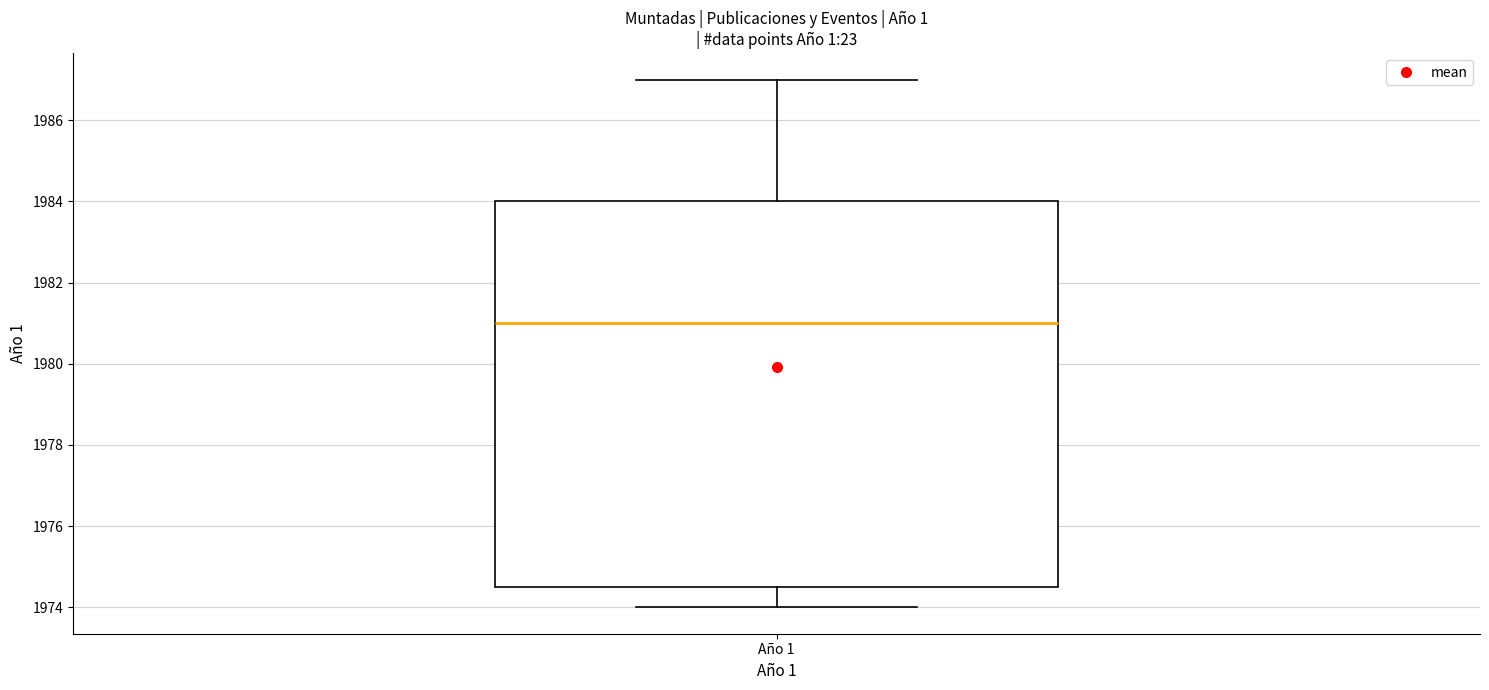

Read this box plot against the y-axis: the position of the median line, the range covered by the box, and the ends of both whiskers. The values are not printed on the chart, so give them approximately, as read against the axis.

median 1981.0, box 1974.6 to 1984.0, whiskers 1974.0 to 1987.0